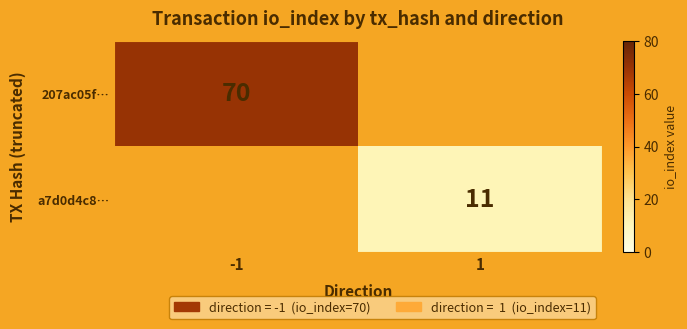

The value of a7d0d4c8… at 1 is 14.4. True or false?

False